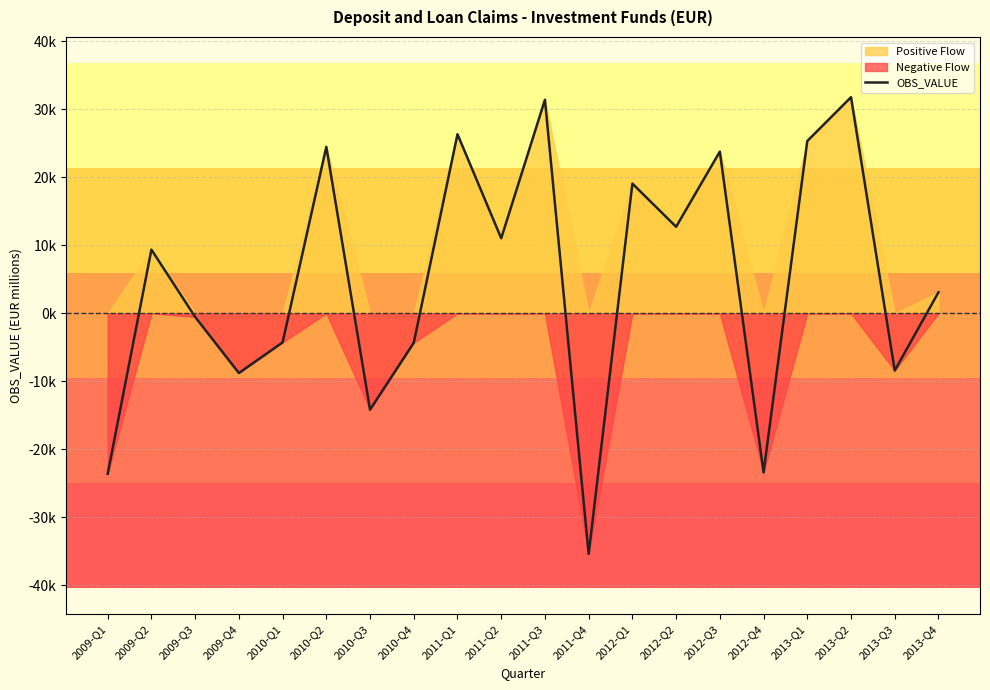

What is the average value?

4773.4